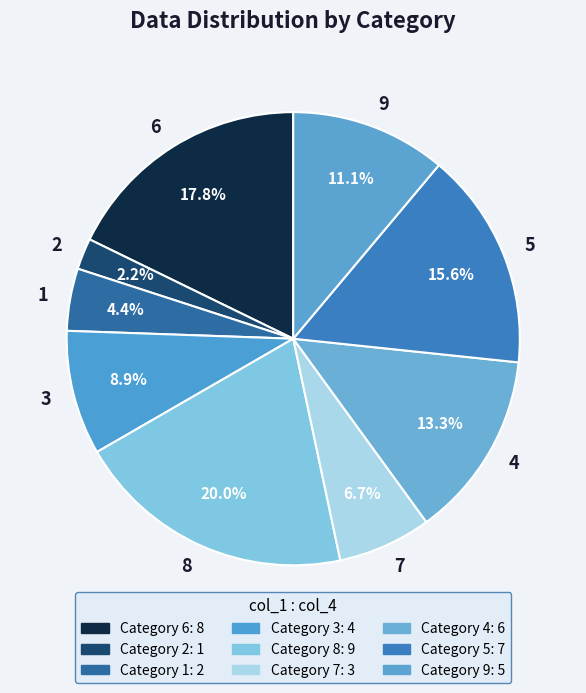

Is the sum of 5 and 4 greater than half?

No